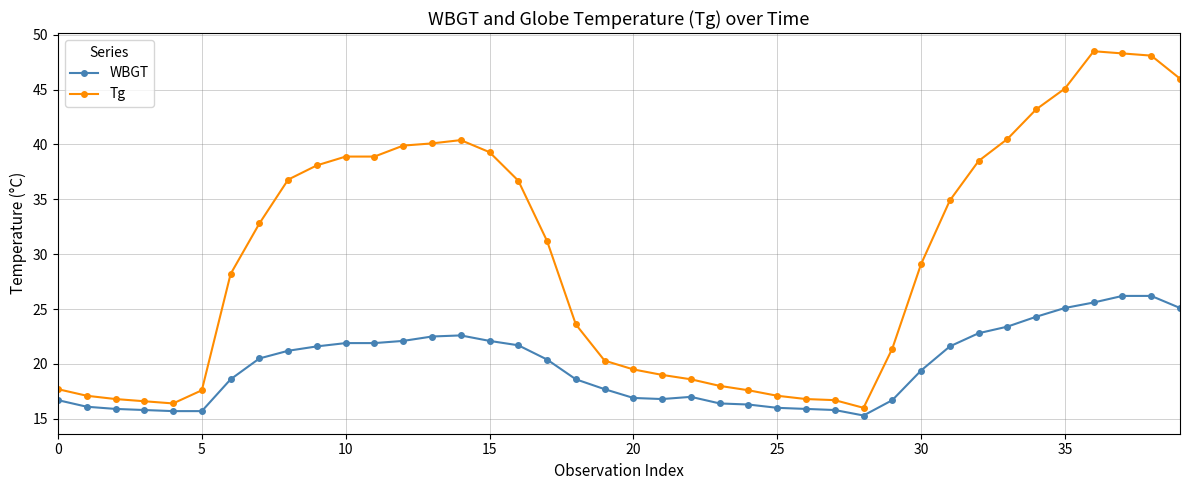

What is the lowest value of the Tg series?

16.0